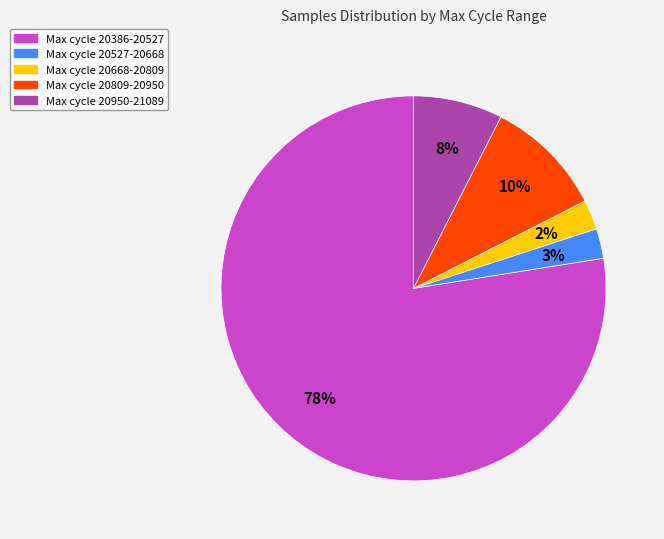

Does any single category account for the majority?

Yes